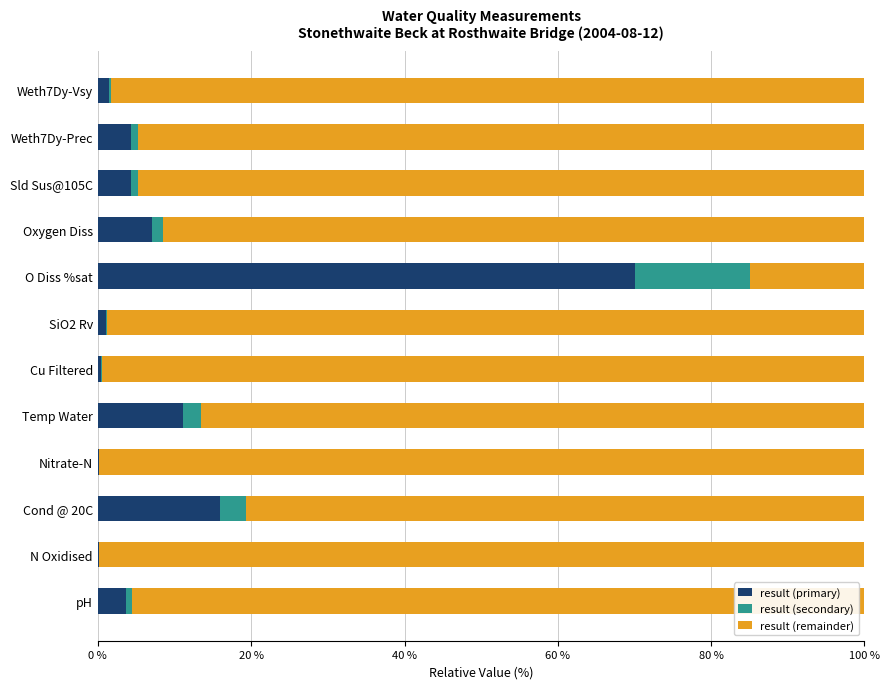

At which label is result (primary) closest to 35?

Cond @ 20C